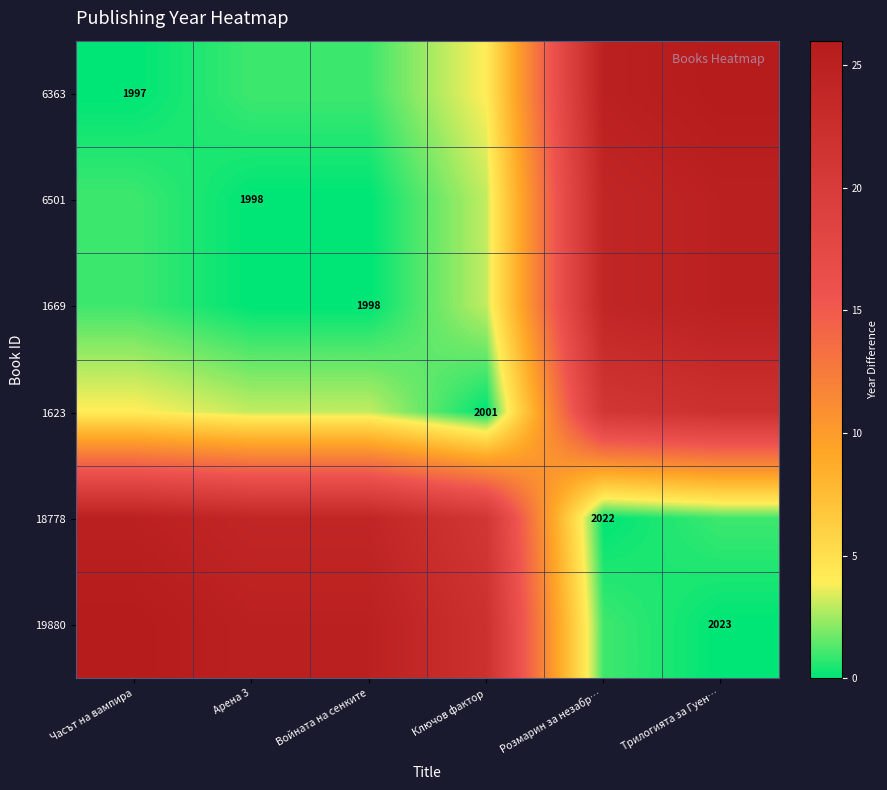

True or false: 6501 has a value of 1998 at Арена 3.

True